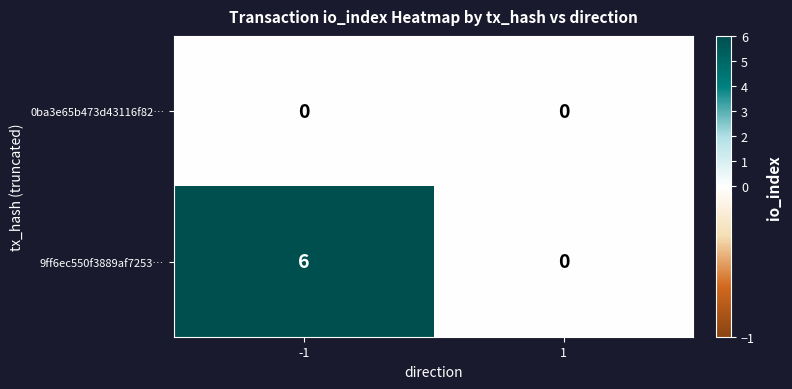

Reading left to right, transcribe all the data shown in this chart.

0ba3e65b473d43116f82…: -1=0	1=0
9ff6ec550f3889af7253…: -1=6	1=0